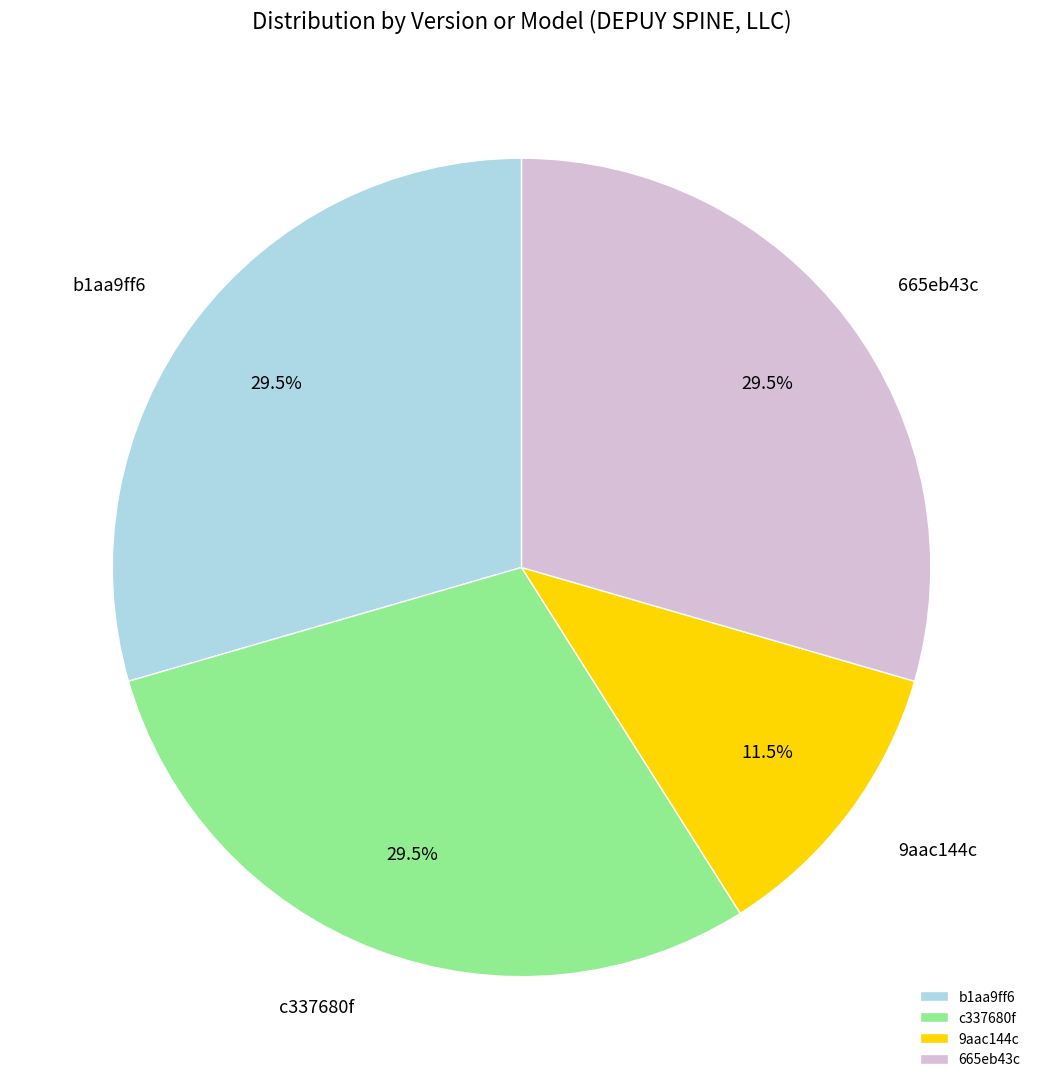

Approximately how many times larger is the value at 9aac144c compared to c337680f?

0.4